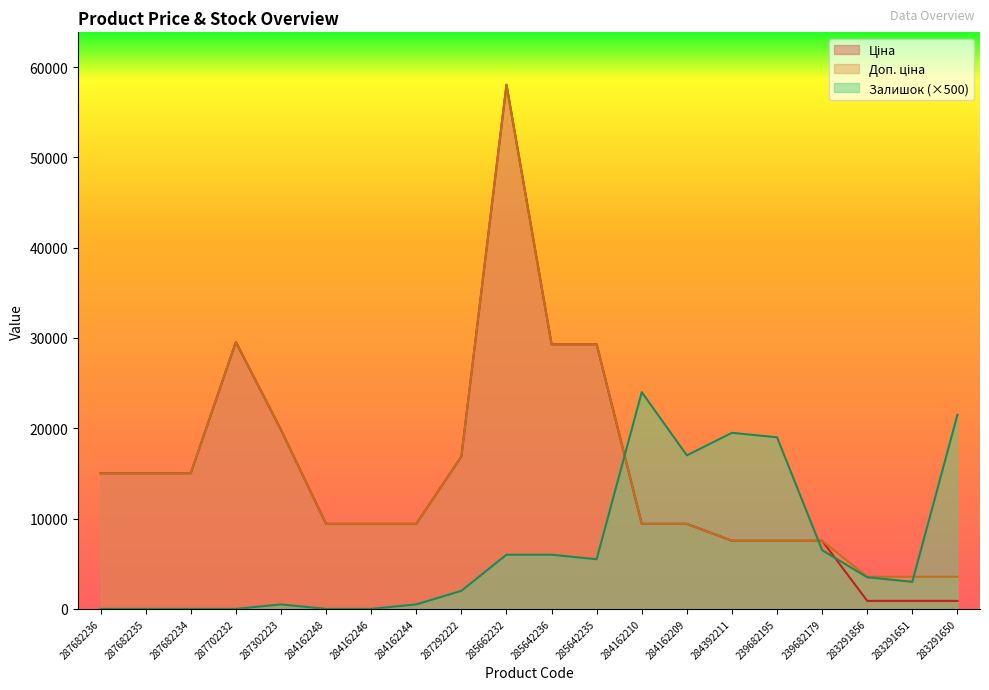

What is the lowest value of the Доп. ціна series?

3559.7